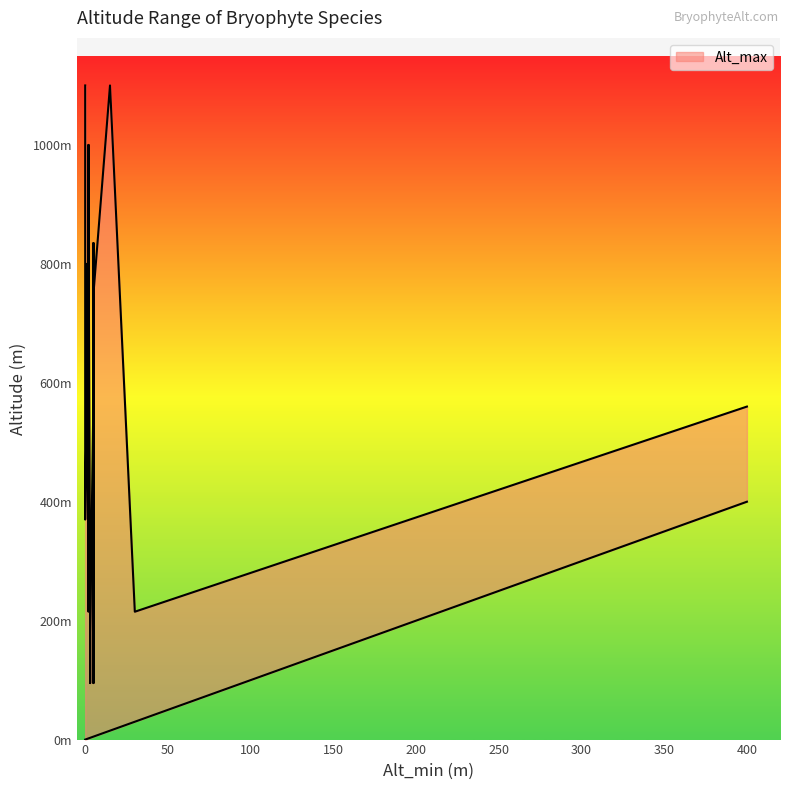

True or false: the data shows 370 at L004.01.

True